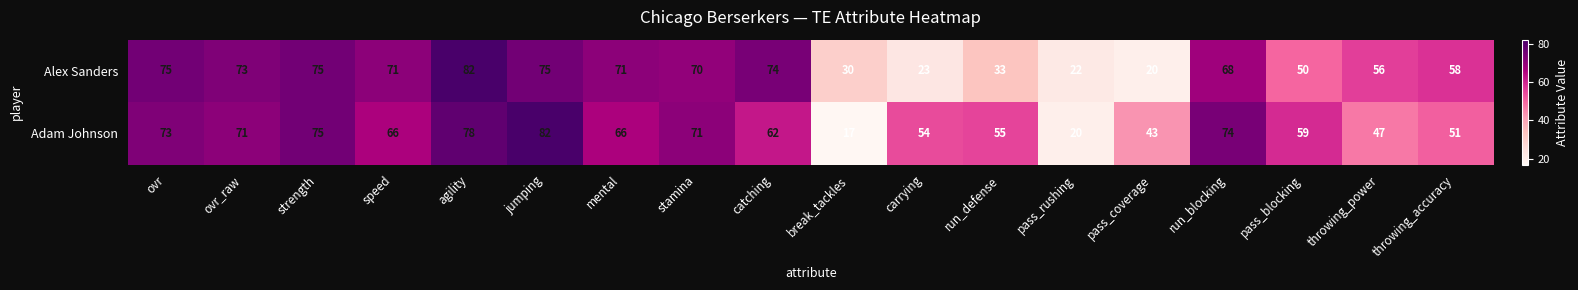

At ovr, list the series in order from smallest to largest.

Adam Johnson, Alex Sanders